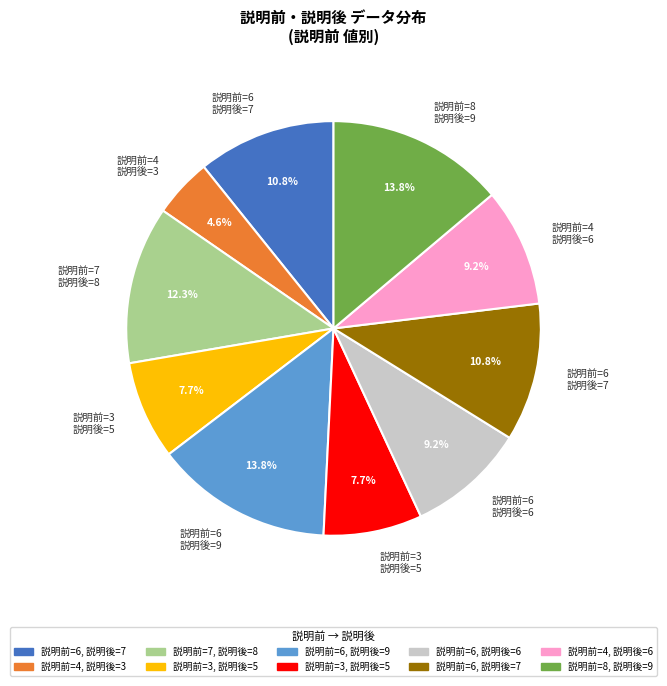

Is there any slice that represents more than half of the pie?

No